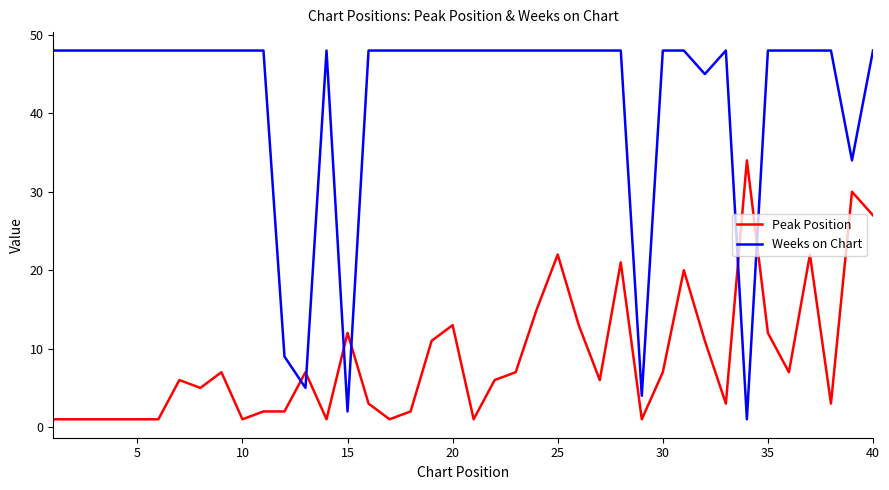

What are all the series names shown in the legend?

Peak Position, Weeks on Chart